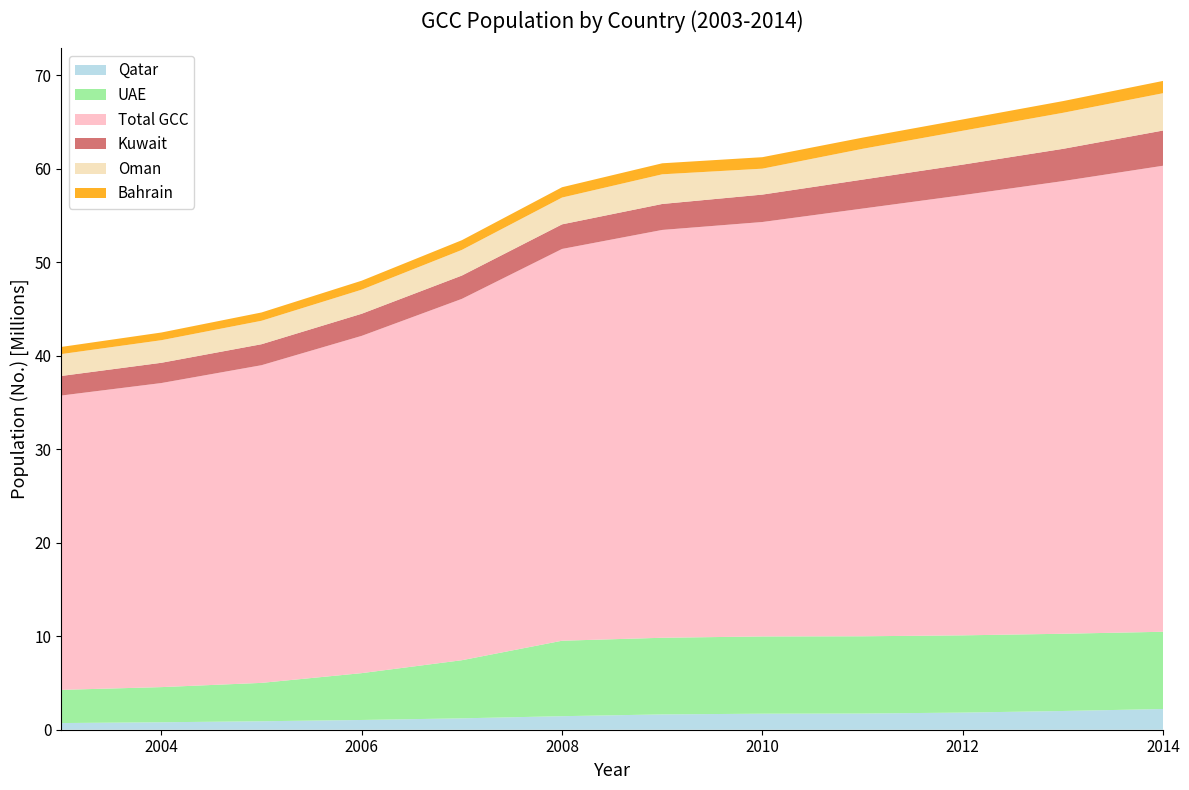

Reading left to right, transcribe all the data shown in this chart.

Qatar: 2003=713859	2004=798059	2005=906123	2006=1042947	2007=1218250	2008=1448479	2009=1638626	2010=1715098	2011=1732717	2012=1832903	2013=2003700	2014=2216180
UAE: 2003=3551000	2004=3761000	2005=4106427	2006=5012384	2007=6219006	2008=8073626	2009=8199996	2010=8264070	2011=8264070	2012=8264070	2013=8264070	2014=8264070
Total GCC: 2003=31486453	2004=32529732	2005=33984790	2006=36080821	2007=38656765	2008=41912017	2009=43629672	2010=44337441	2011=45757080	2012=47092044	2013=48425835	2014=49855795
Kuwait: 2003=2093396	2004=2167467	2005=2244995	2006=2366113	2007=2495415	2008=2631963	2009=2777861	2010=2933268	2011=3098892	2012=3268431	2013=3448139	2014=3767415
Oman: 2003=2340815	2004=2415576	2005=2508837	2006=2577062	2007=2743499	2008=2867428	2009=3173917	2010=2773479	2011=3295298	2012=3623001	2013=3855206	2014=3992893
Bahrain: 2003=764519	2004=823744	2005=888824	2006=960425	2007=1039297	2008=1103496	2009=1178415	2010=1228543	2011=1195020	2012=1208964	2013=1253191	2014=1314562